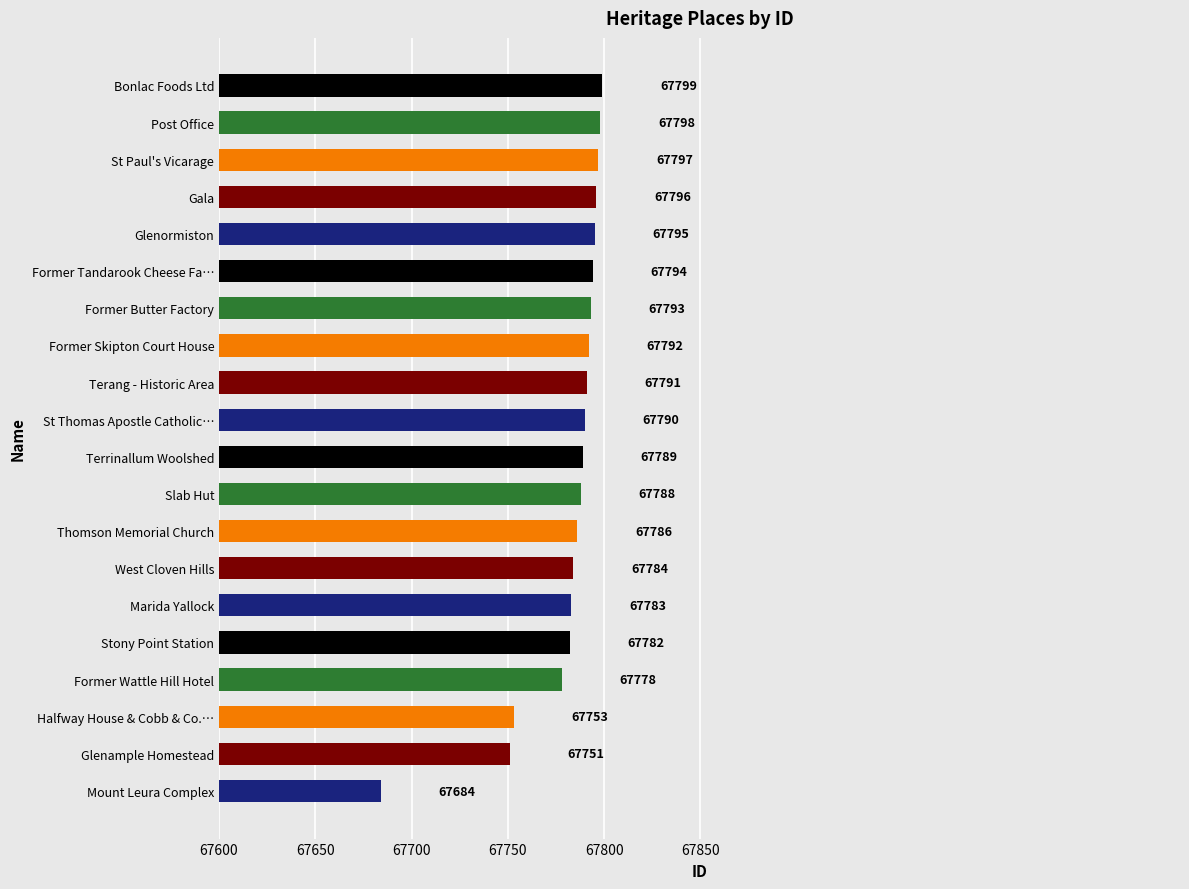

At which label is the value closest to 67741?

Glenample Homestead